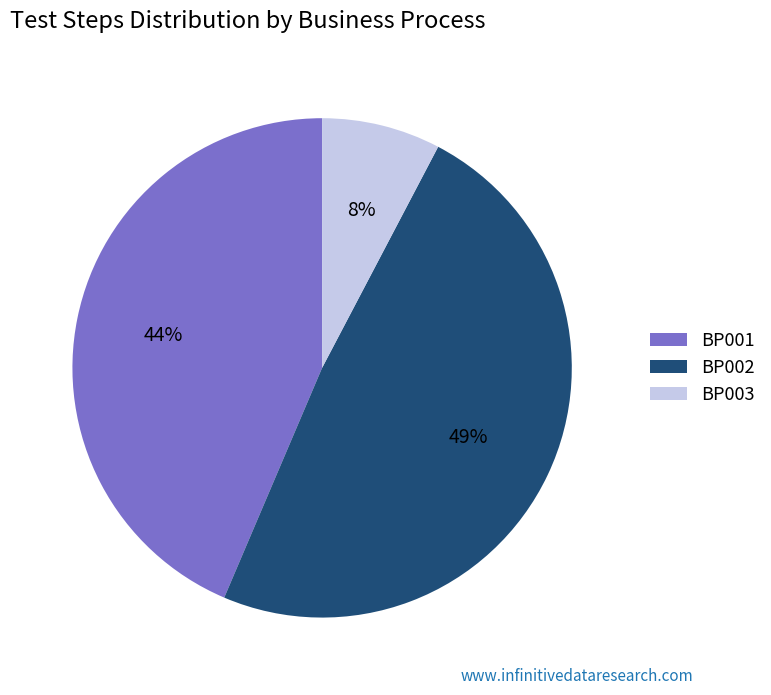

Count the number of slices in the pie.

3